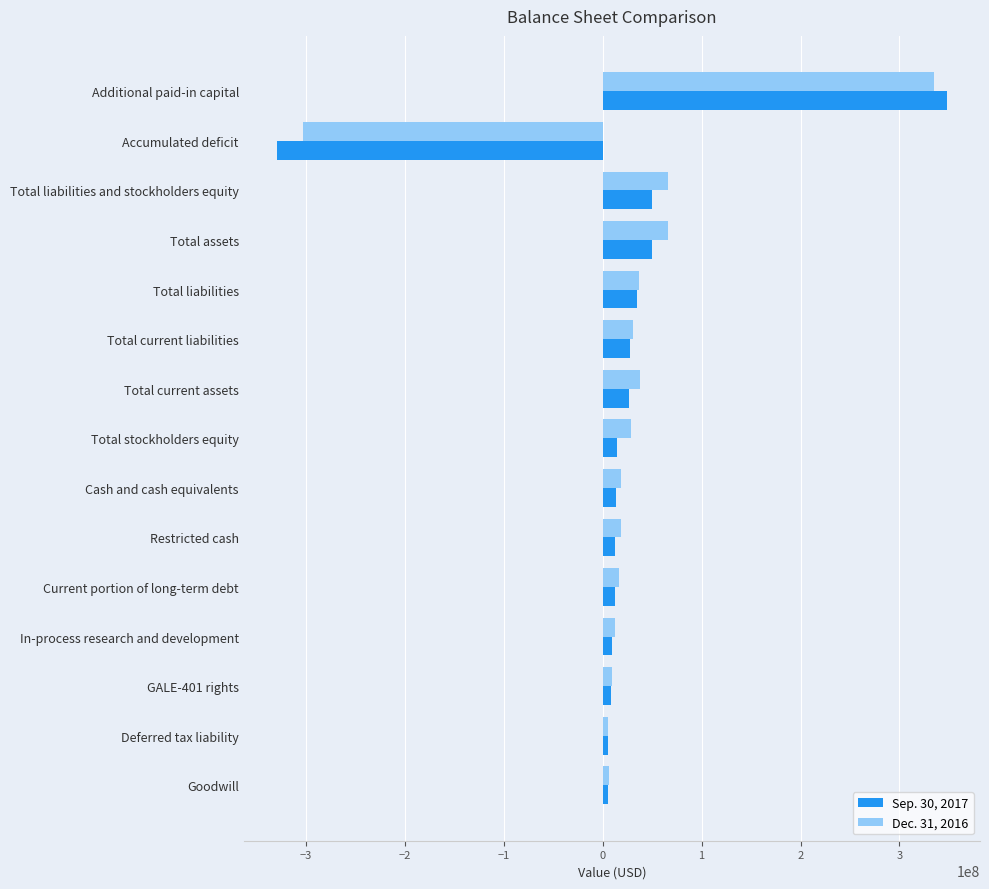

At which category does the chart reach its minimum across all series?

Accumulated deficit